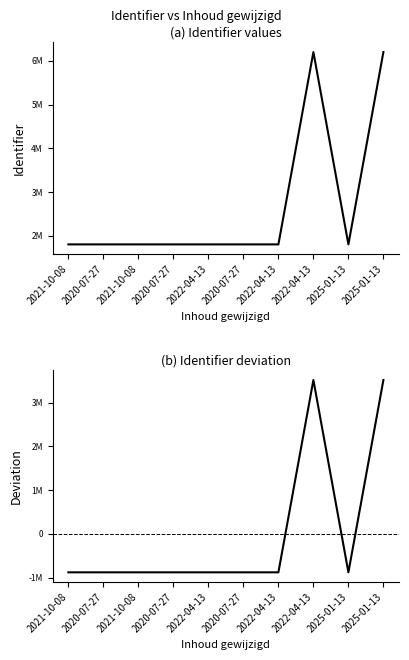

Where does the Identifier series first go above 1803335?

2022-04-13